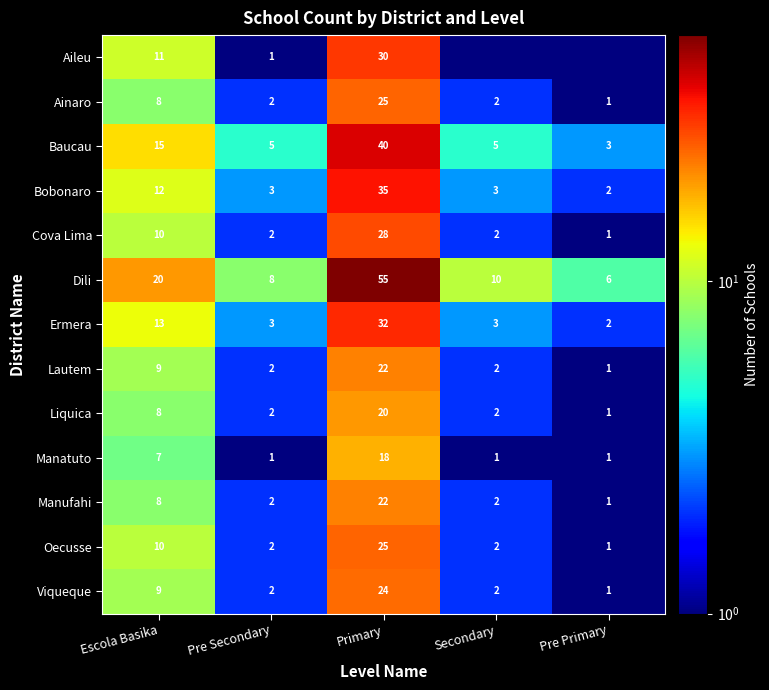

Is the value of Baucau at Pre Primary greater than the value of Ainaro at Primary?

No